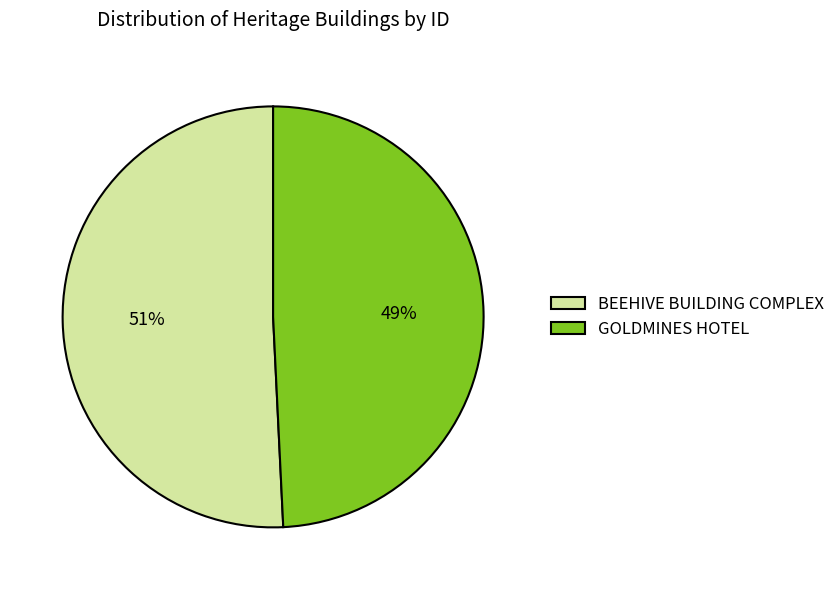

Rank the categories by value from highest to lowest.

BEEHIVE BUILDING COMPLEX, GOLDMINES HOTEL